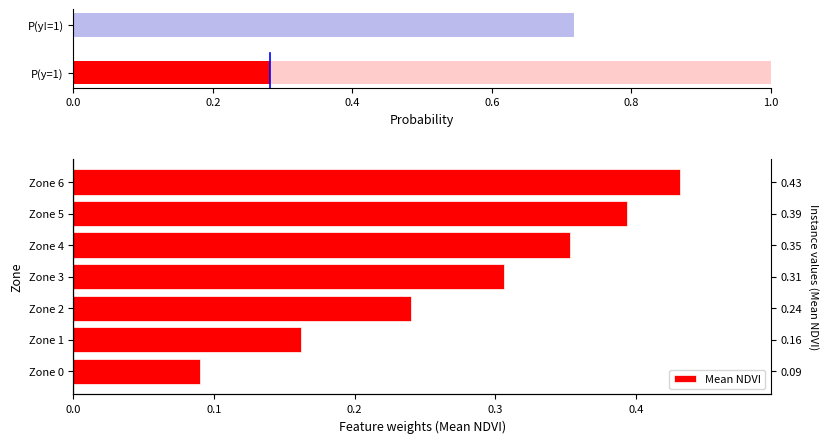

What is the sum of all values?

2.0